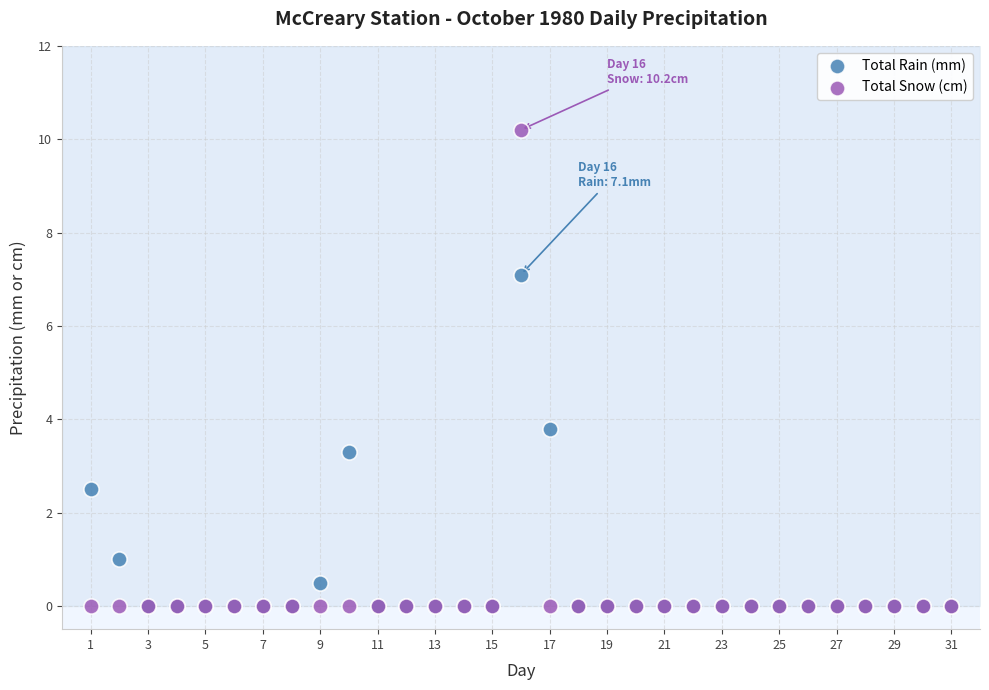

Across all series, what Y value is closest to 5?

3.8